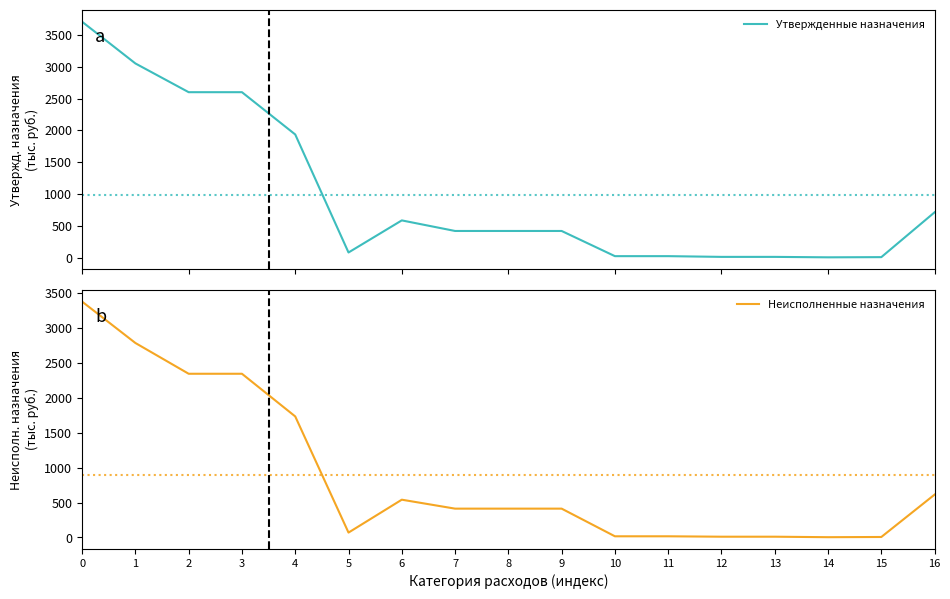

True or false: Неисполненные назначения and Утвержденные назначения intersect in this chart.

False